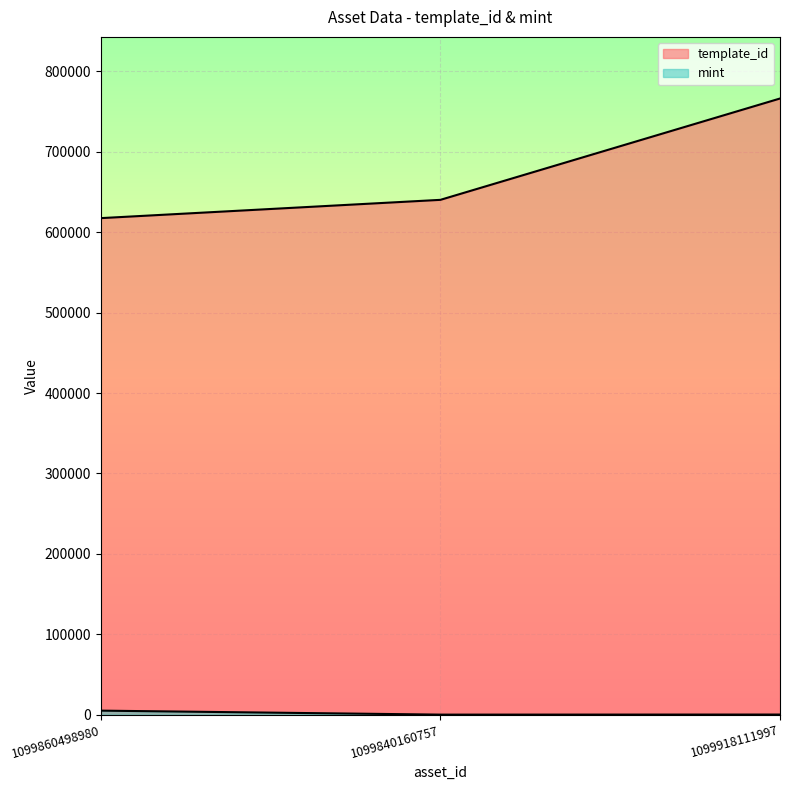

What are all the series names shown in the legend?

template_id, mint